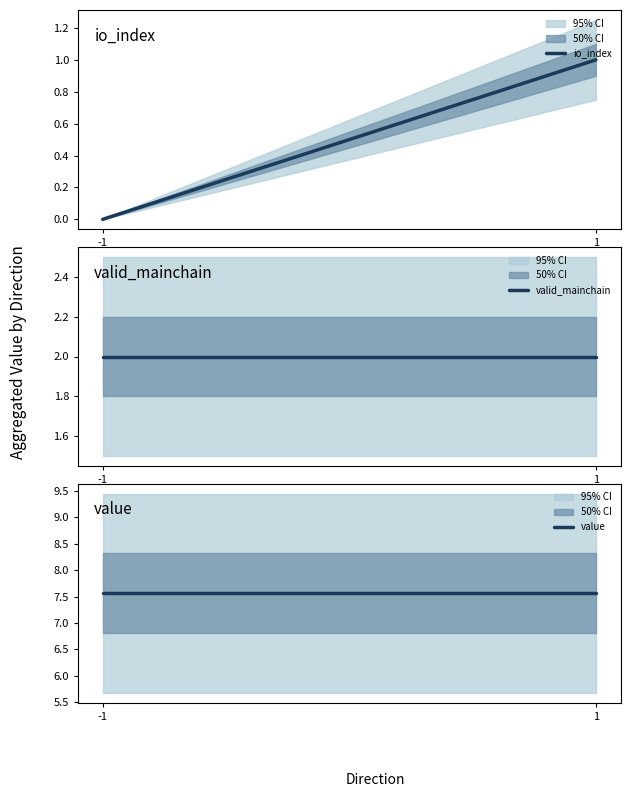

Reading left to right, what are all the values shown in this chart?

io_index: -1=0.0	1=1.0
valid_mainchain: -1=2.0	1=2.0
value: -1=7.6	1=7.6